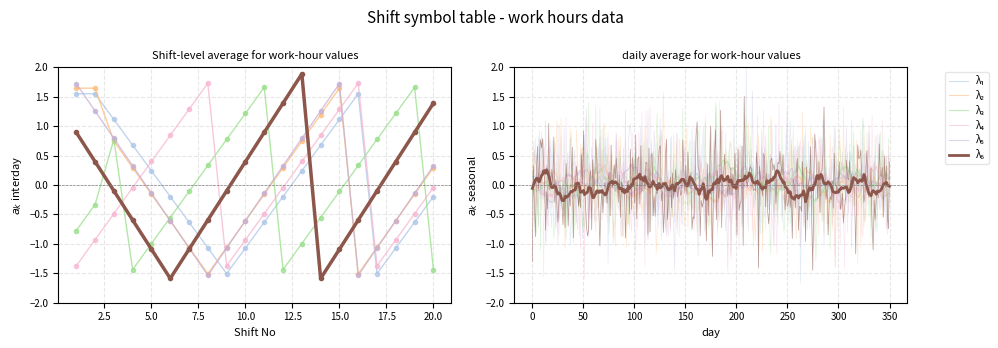

How many values in λ₃ are below zero?

11